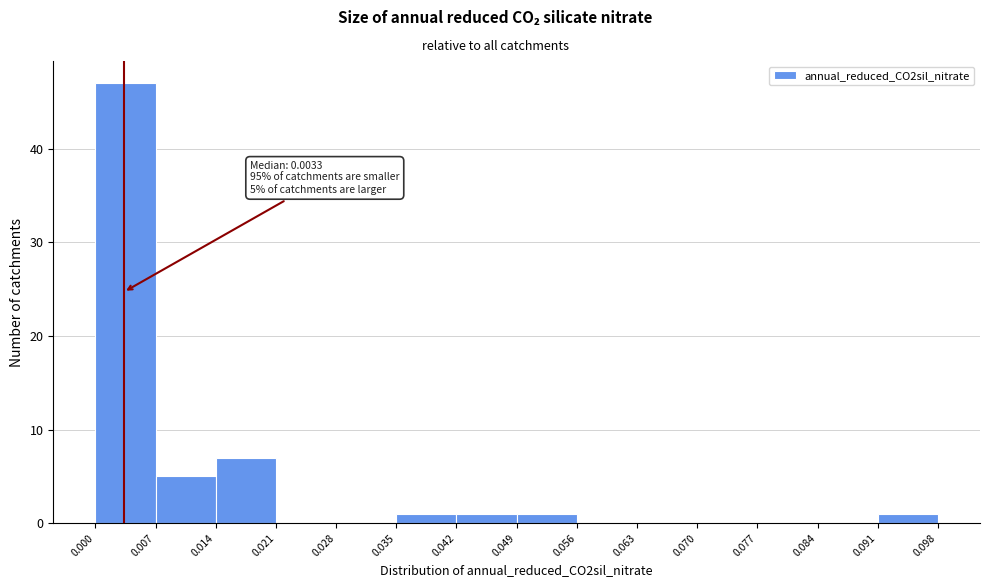

Which range on the x-axis has the tallest bar?

0.000 to 0.007